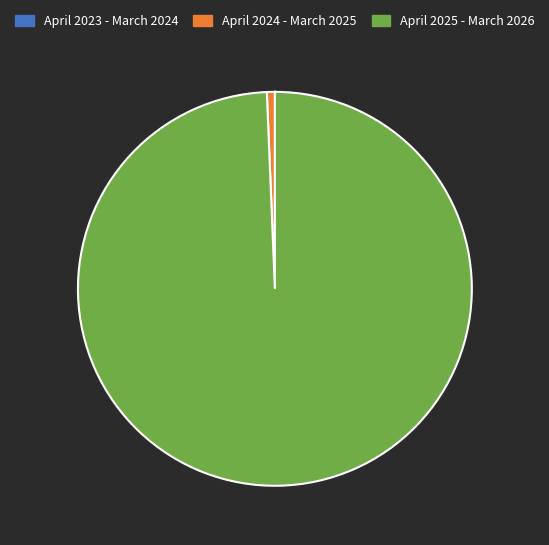

What is the largest slice in the pie chart?

April 2025 - March 2026